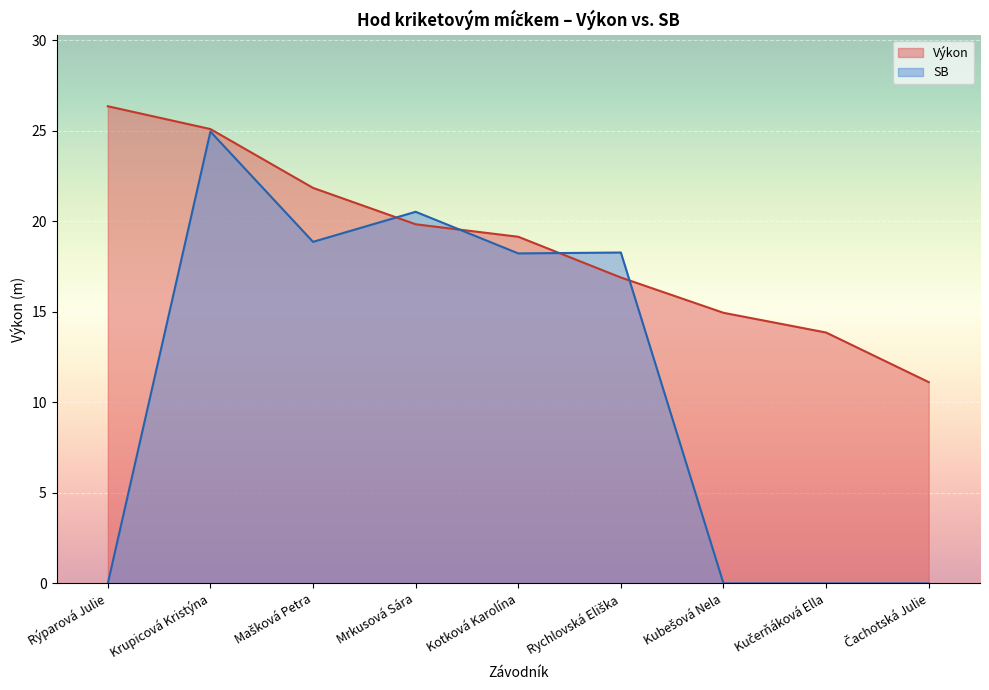

What is the maximum value shown in the chart?

26.4